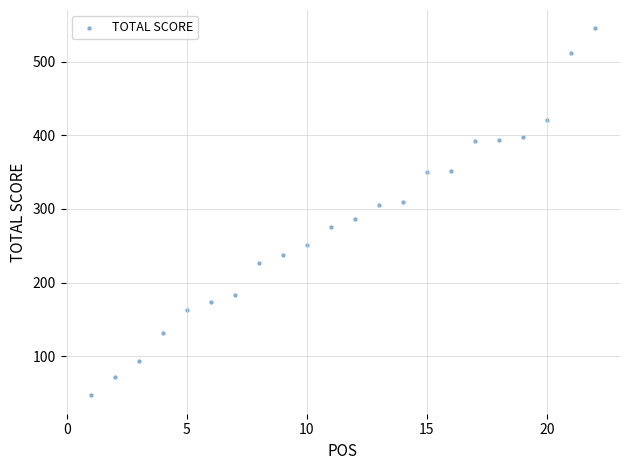

What is the range of Y values (max minus min)?

498